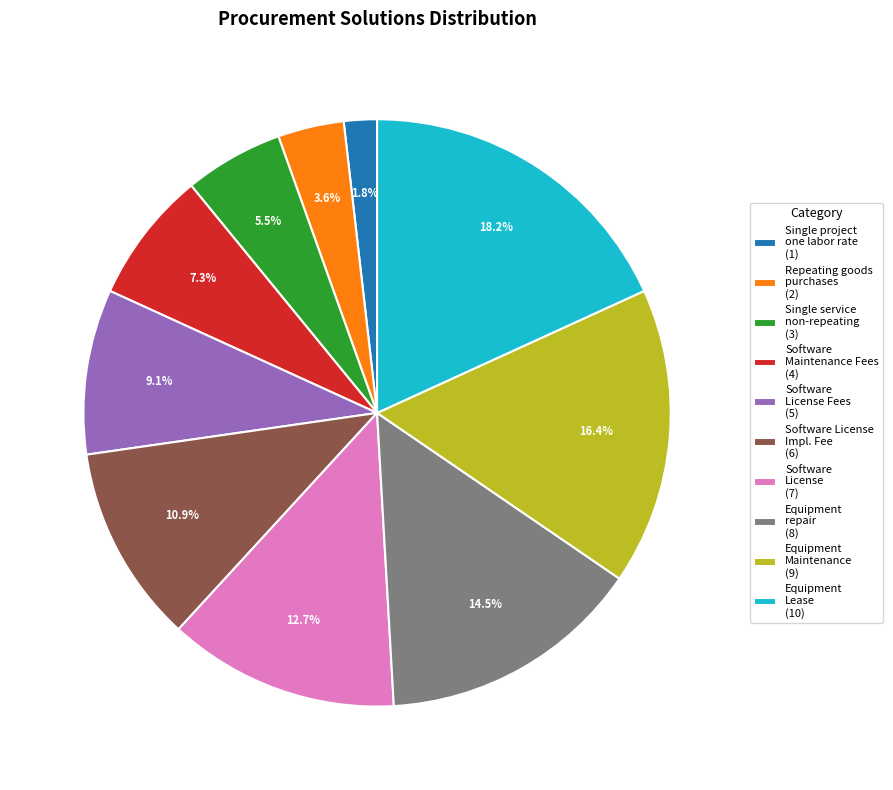

Do Software License Impl. Fee (6) and Software License (7) together represent more than half of the pie?

No